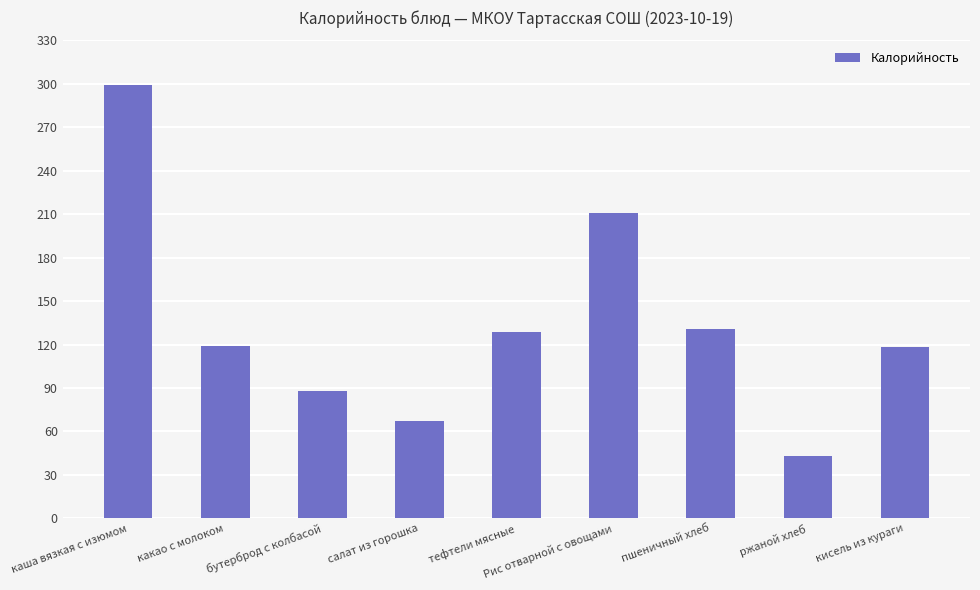

What is the label of the 6th bar from the left?

Рис отварной с овощами